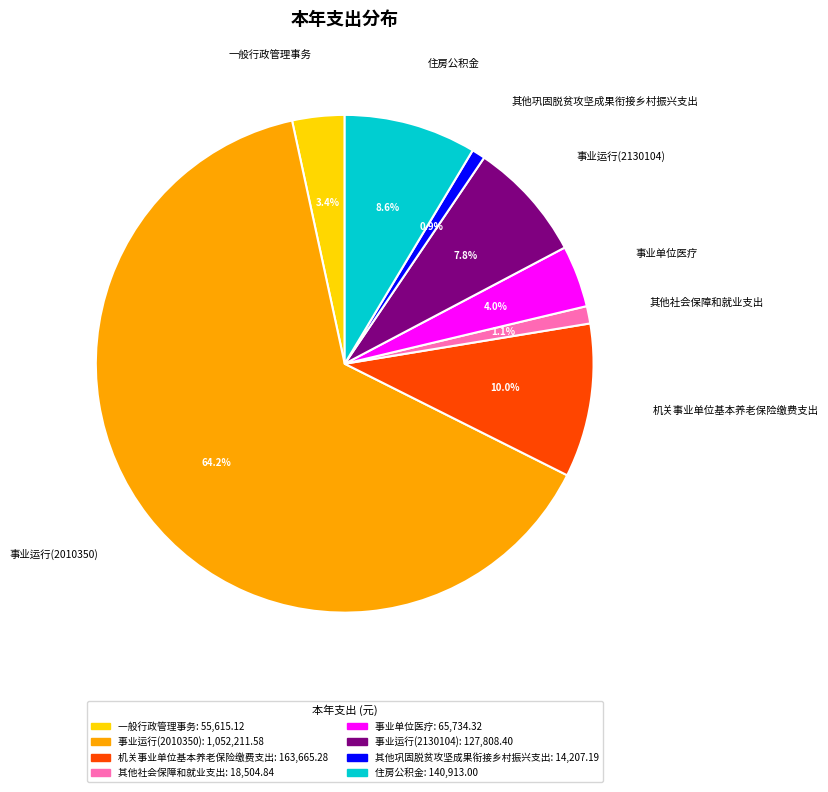

Count the number of slices in the pie.

8